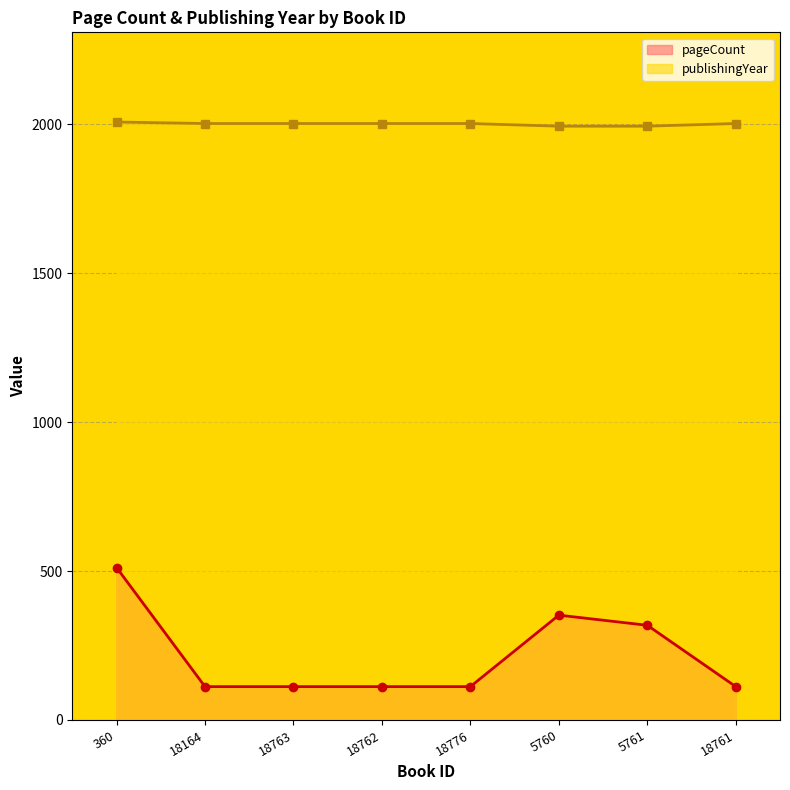

Which category has the lowest value across all series?

18164